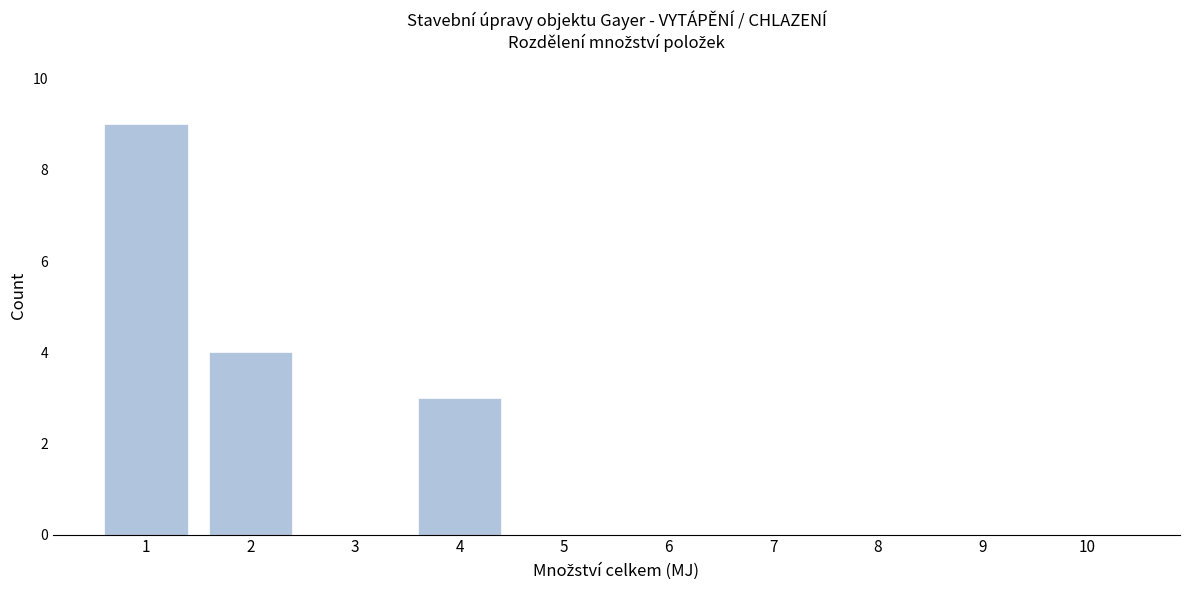

Reading left to right, what are all the values shown in this chart?

1=9	2=4	3=0	4=3	5=0	6=0	7=0	8=0	9=0	10=0